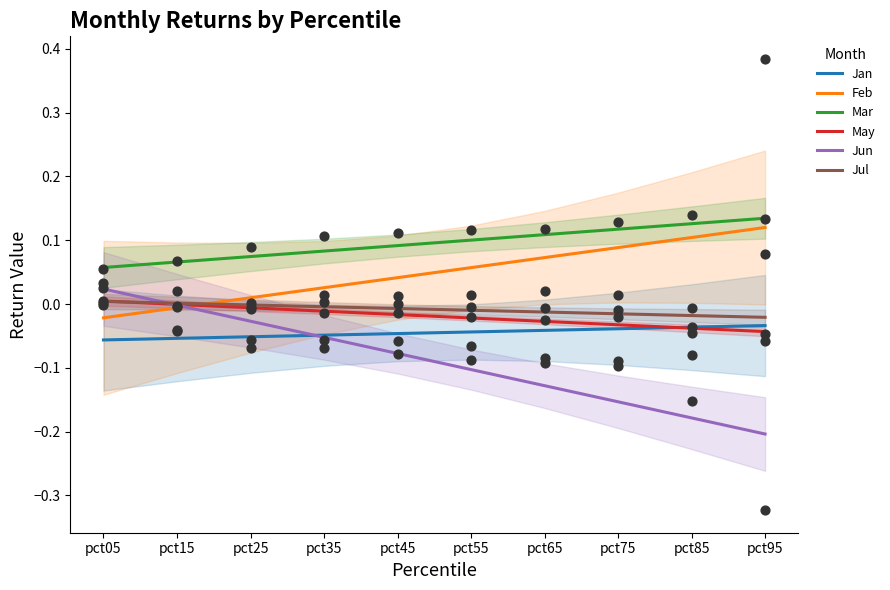

Is the value of Jan at pct45 greater than the value of Mar at pct25?

No